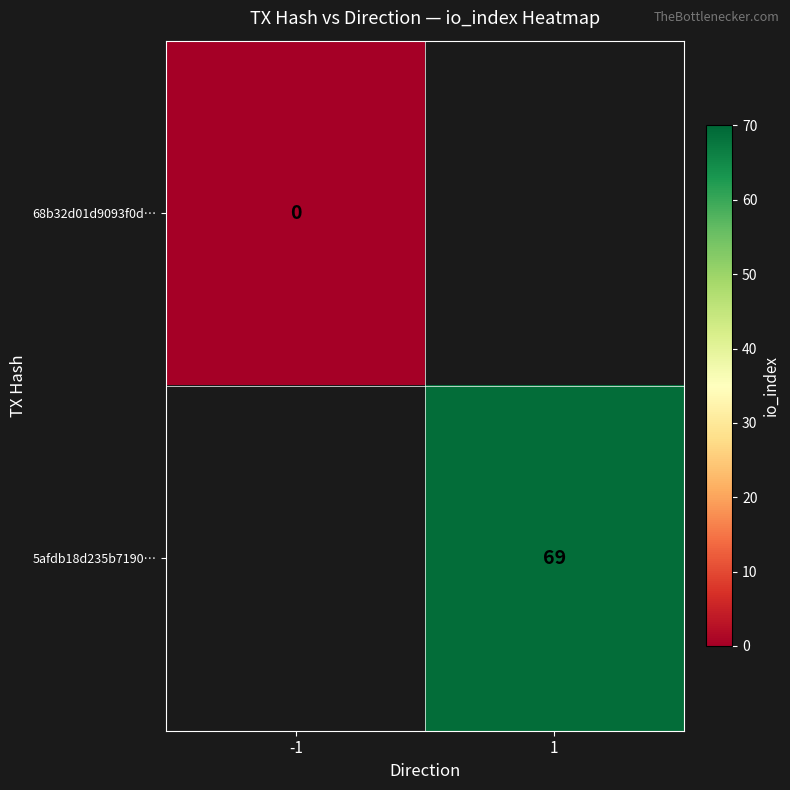

Read the 5afdb18d235b7190… value at 1.

69.0